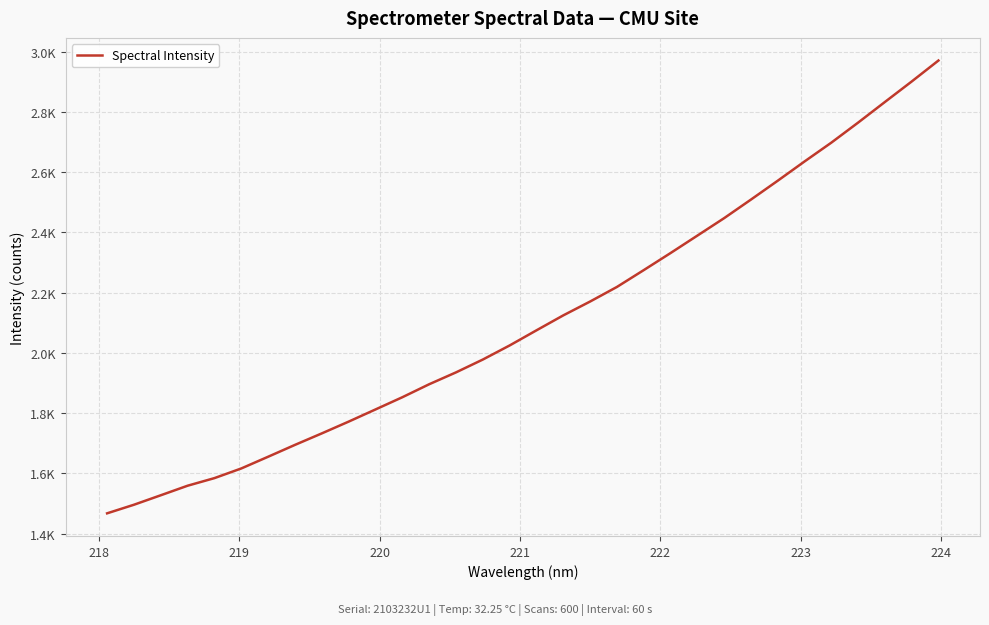

Is this an area chart (filled region under the line)?

No